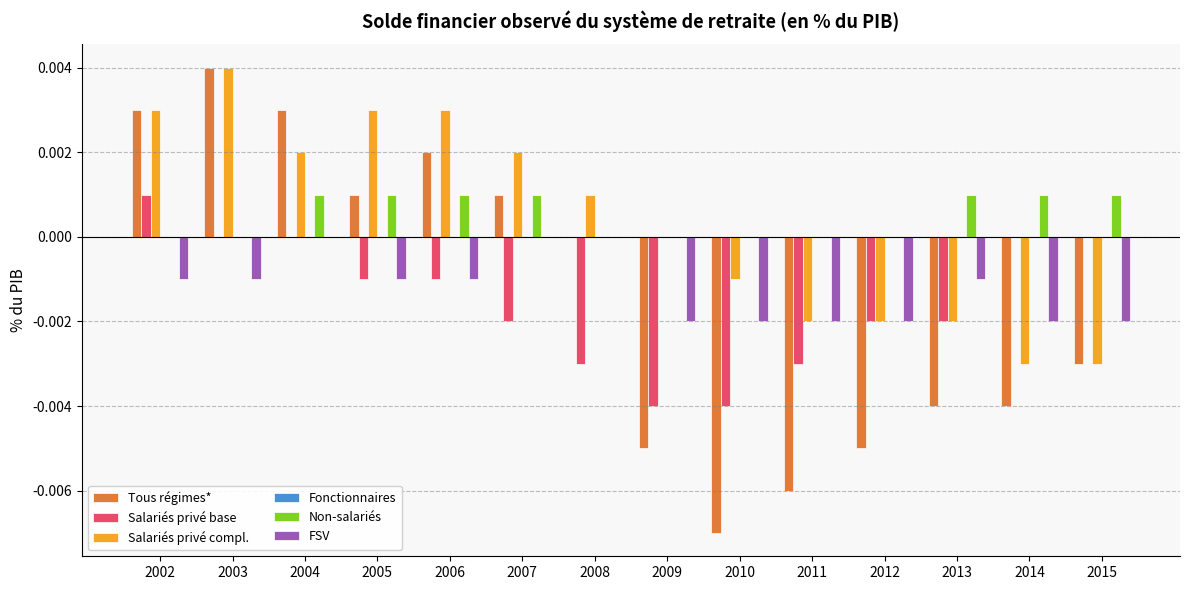

Which series changed the most between 2003 and 2007?

Tous régimes*